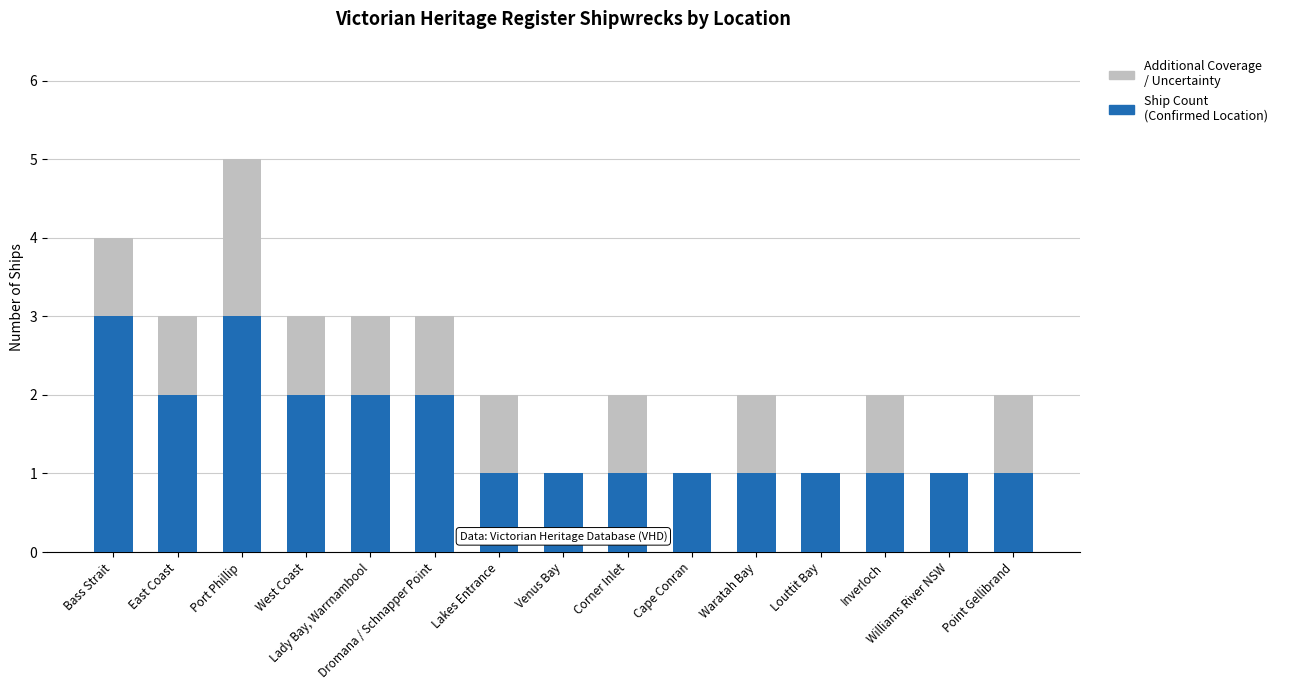

What is the highest value of the Ship Count (Confirmed Location) series?

3